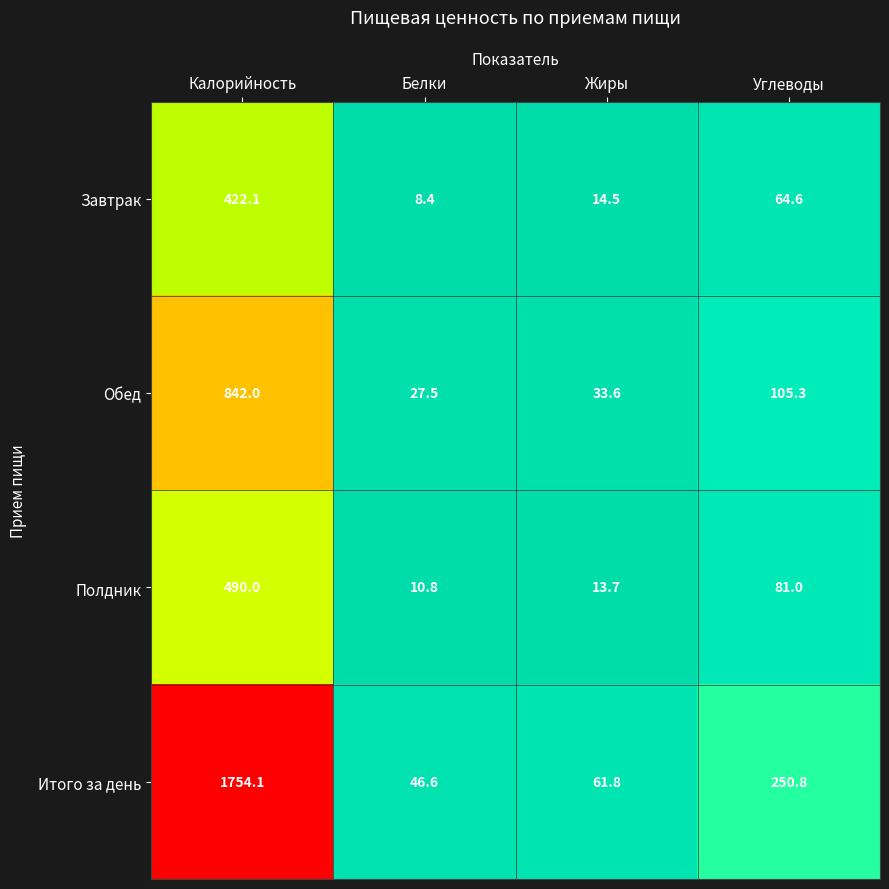

Reading right to left, extract all data points from this chart.

Завтрак: 64.6	14.5	8.4	422.1
Обед: 105.3	33.6	27.5	842.0
Полдник: 81.0	13.7	10.8	490.0
Итого за день: 250.8	61.8	46.6	1754.1